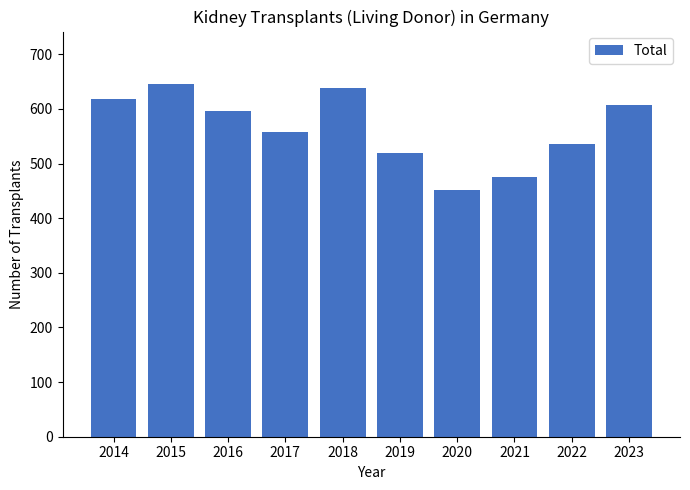

Approximately how many times larger is the value at 2016 compared to 2019?

1.1